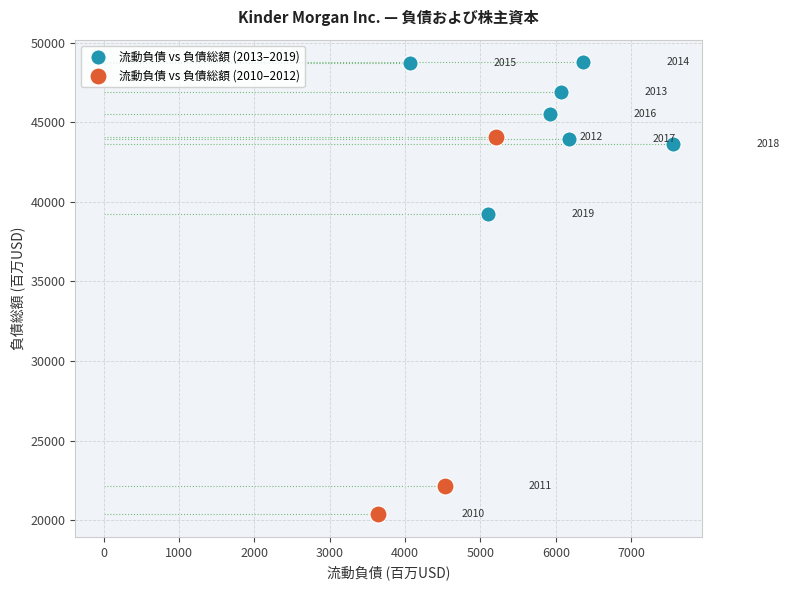

Which series contains the lowest Y value?

流動負債 vs 負債総額 (2010–2012)